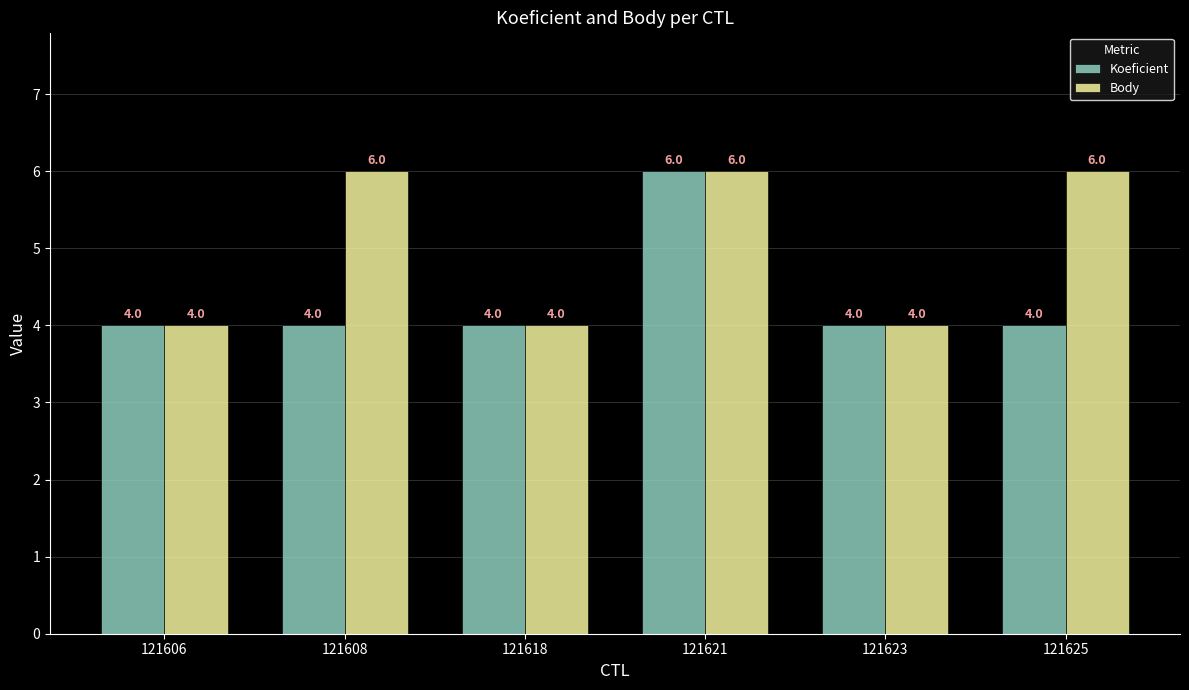

What is the average value of the Body series?

5